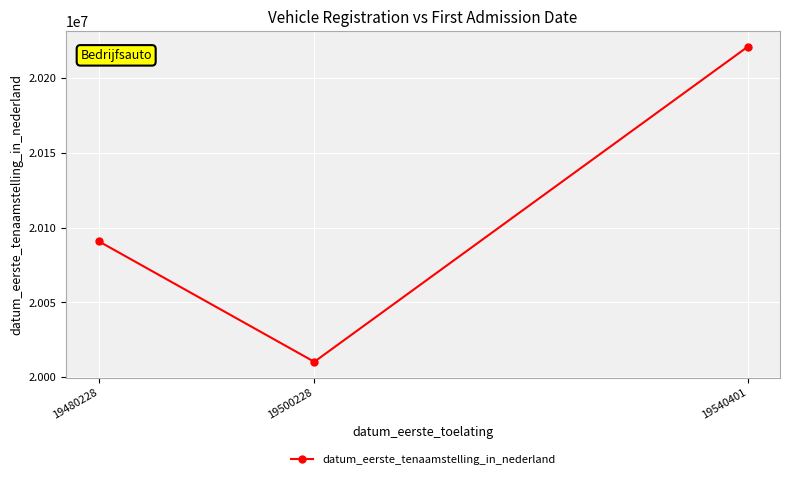

What is the maximum value shown in the chart?

20220919